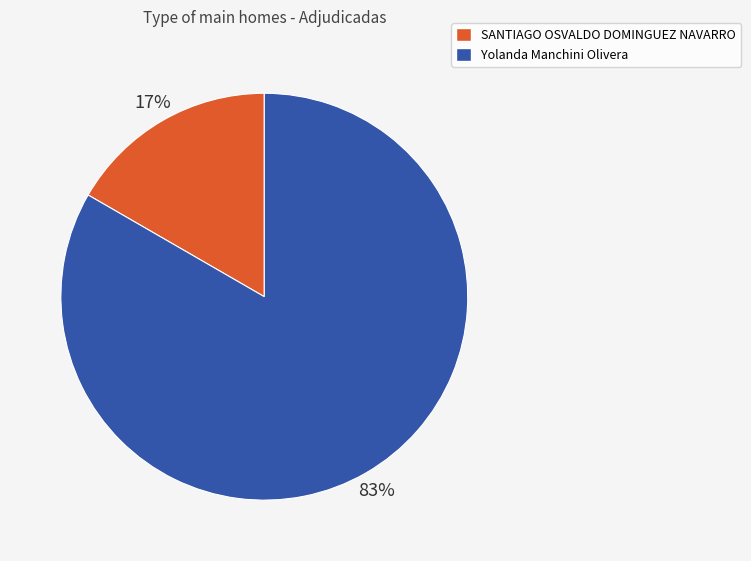

Which has a higher value, Yolanda Manchini Olivera or SANTIAGO OSVALDO DOMINGUEZ NAVARRO?

Yolanda Manchini Olivera